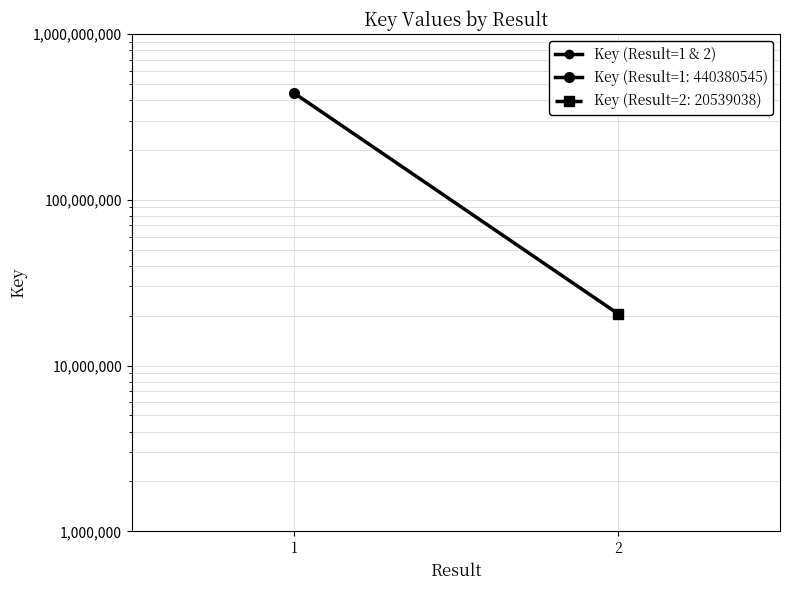

What is the ratio of the value at 1 to the value at 2?

21.4